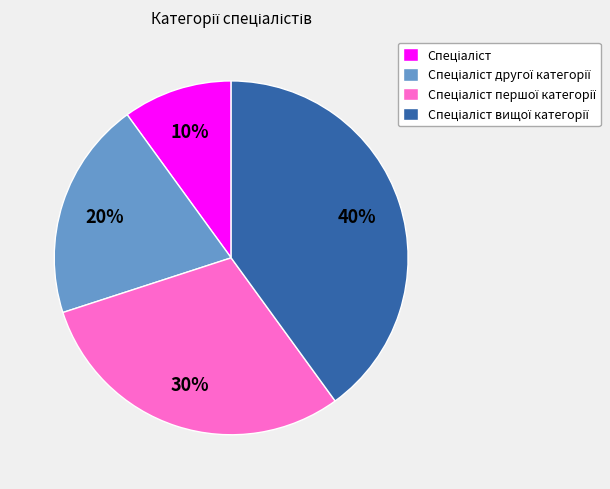

Count the number of slices in the pie.

4